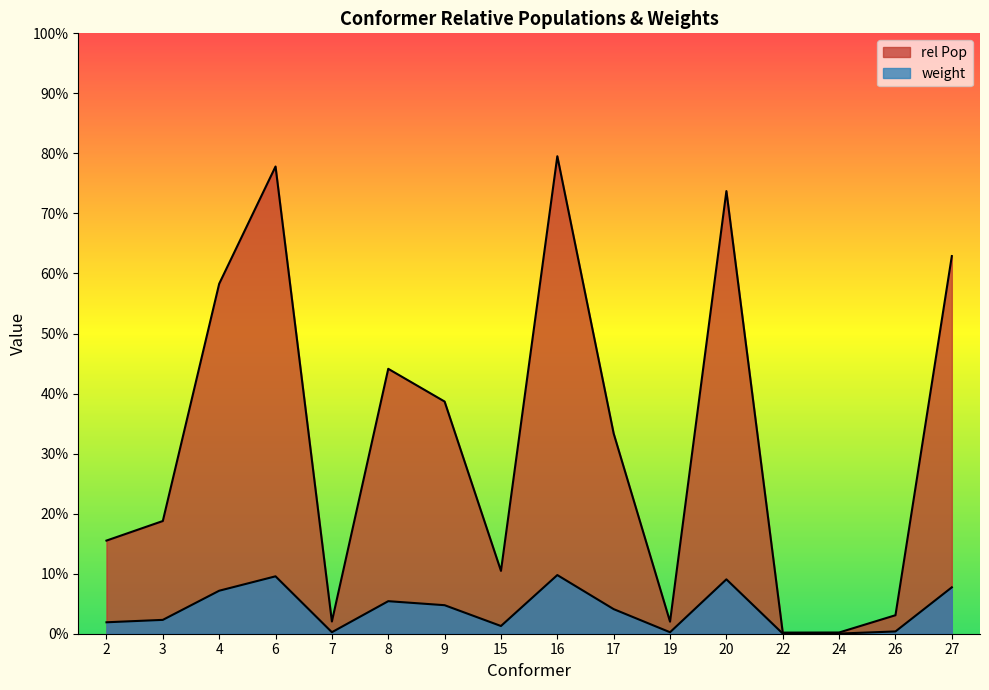

What is the total value across all series at 2?

0.2